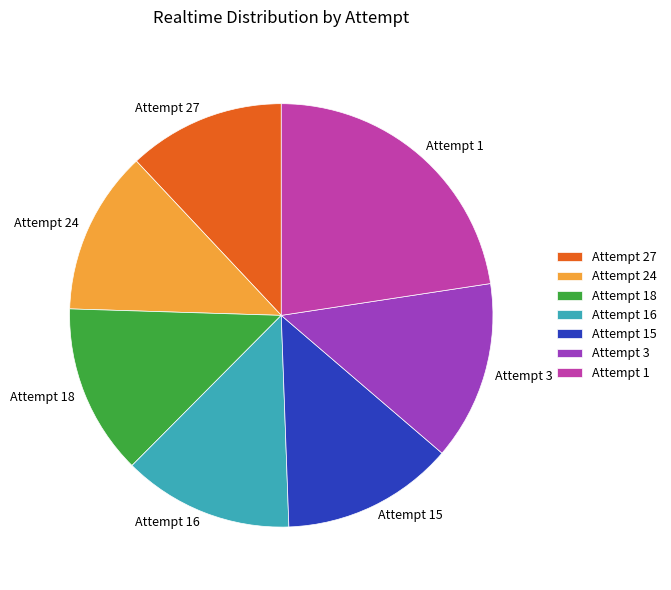

What is the largest slice in the pie chart?

Attempt 1